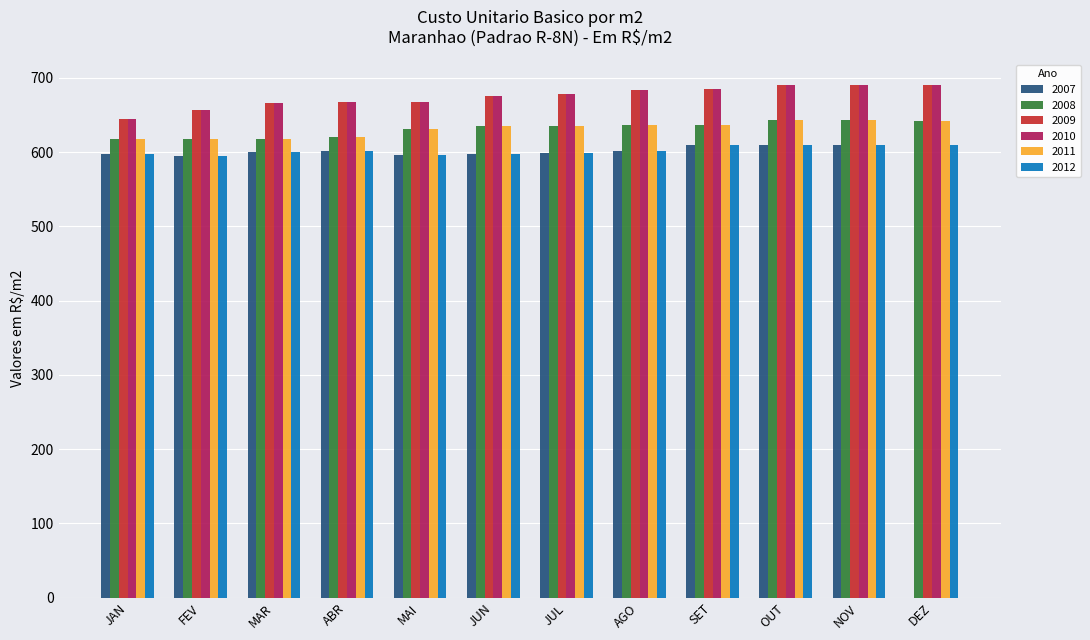

What is the minimum value for 2008?

617.6